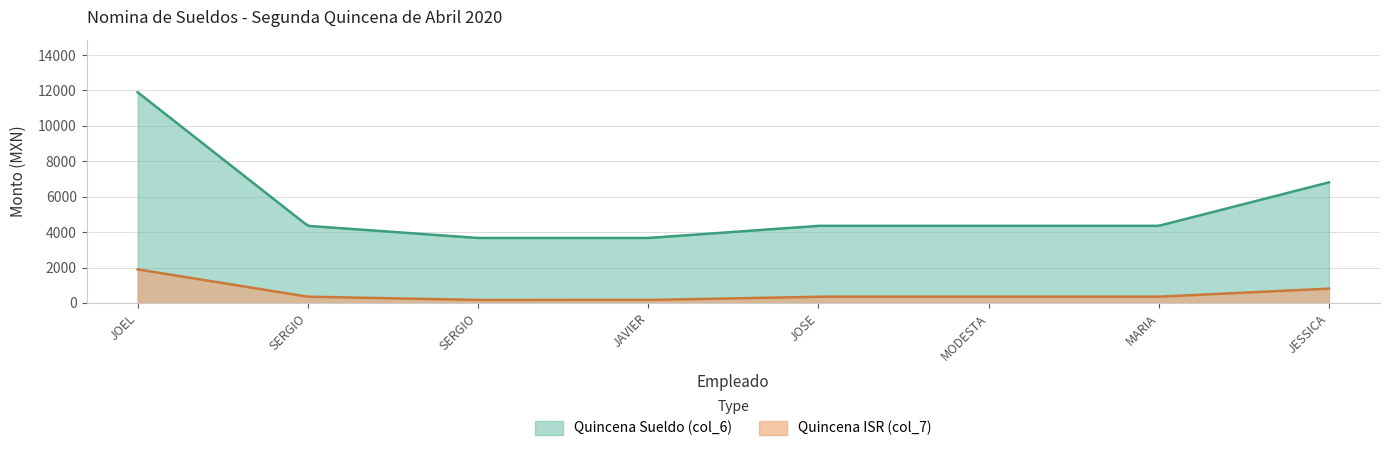

What is the highest value of the Quincena Sueldo (col_6) series?

11893.8